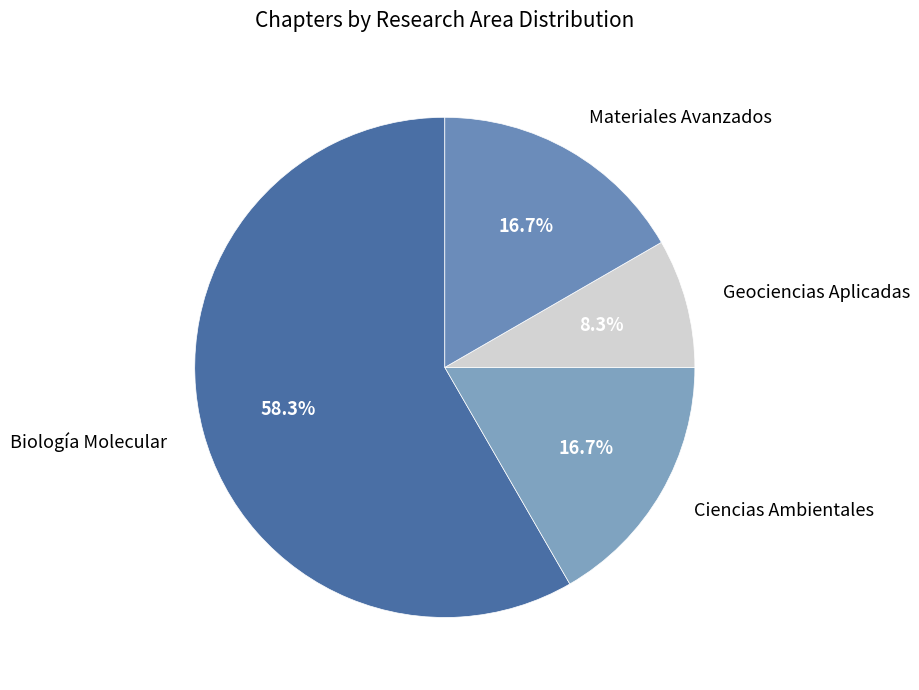

Count the number of slices in the pie.

4